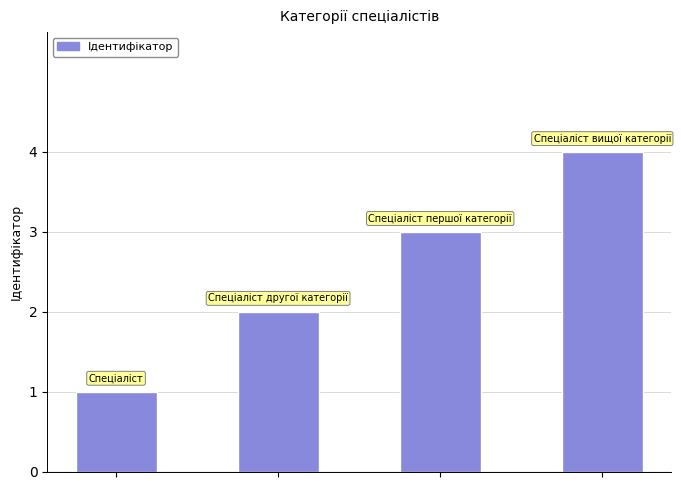

What is the sum of all values?

10